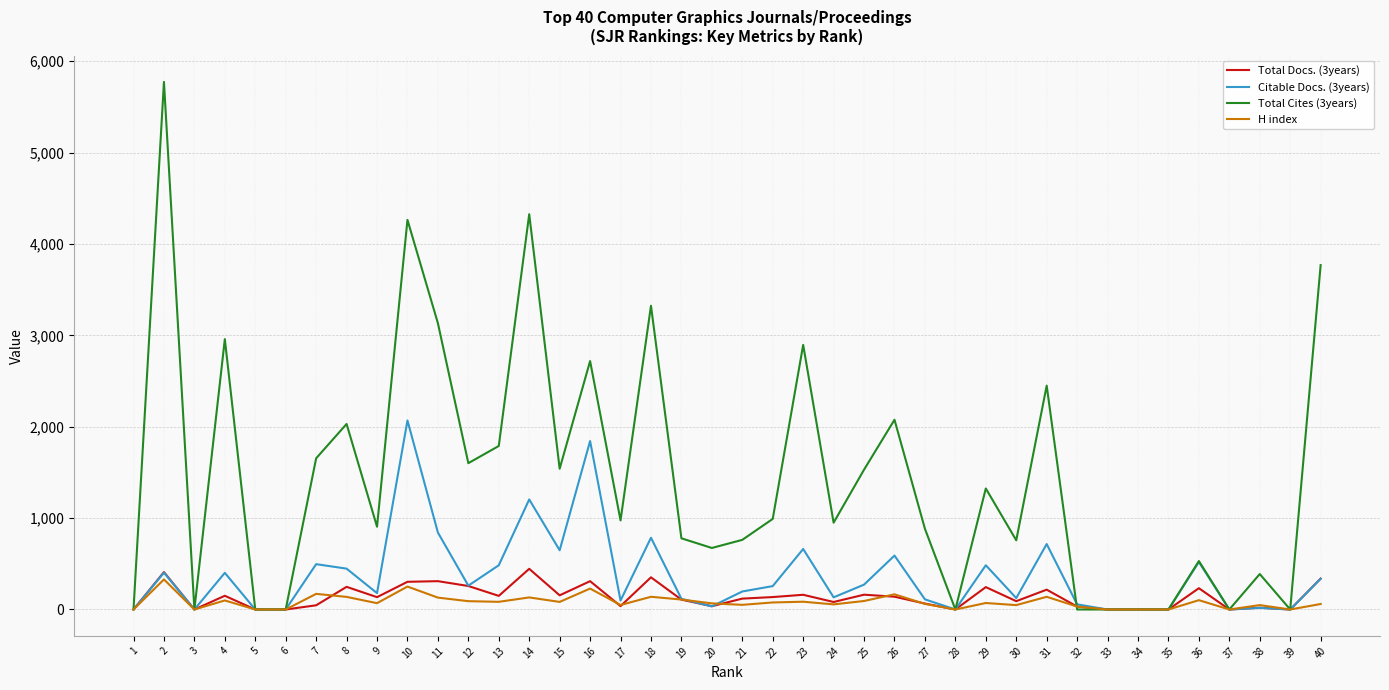

Where does the H index series first go above 71?

2